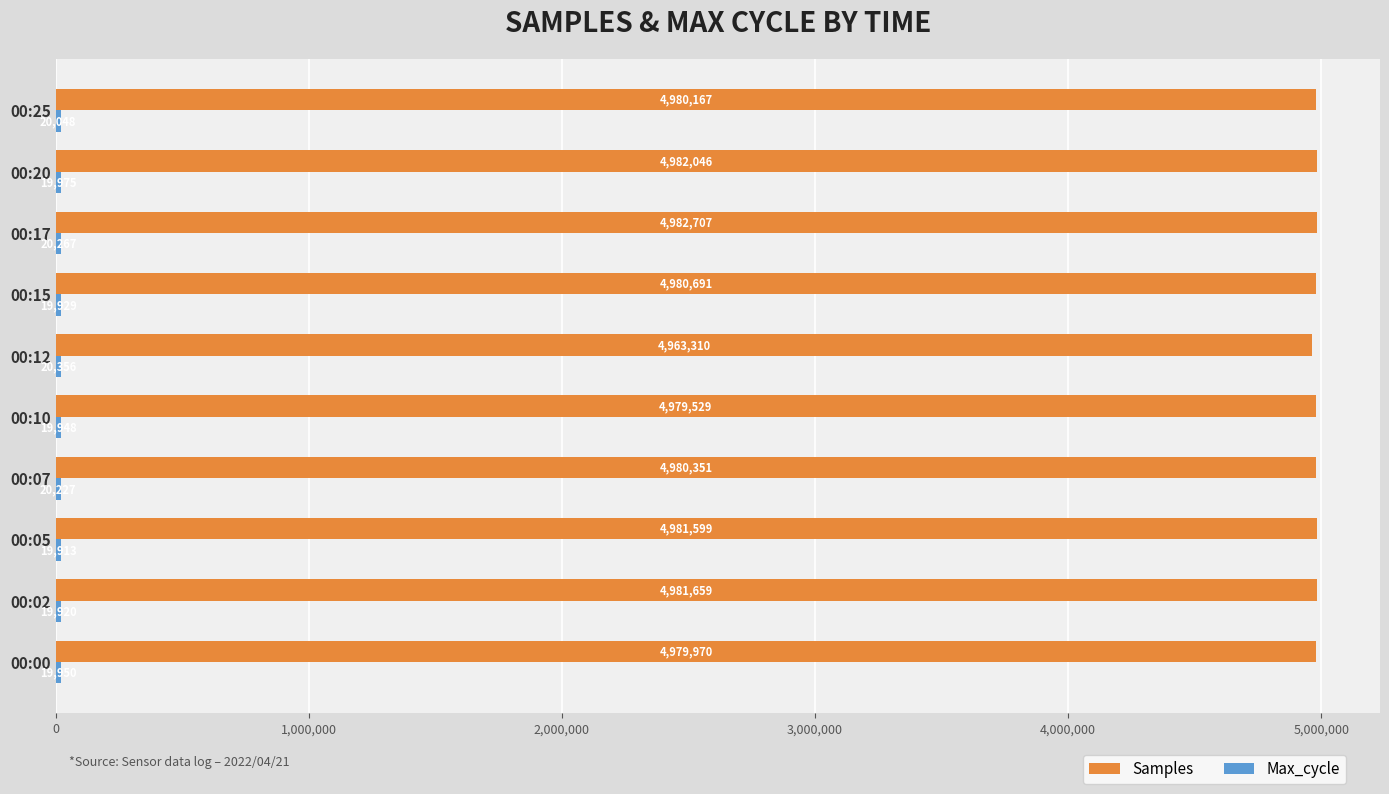

Is it true that Samples equals 4981659 at 00:02?

True